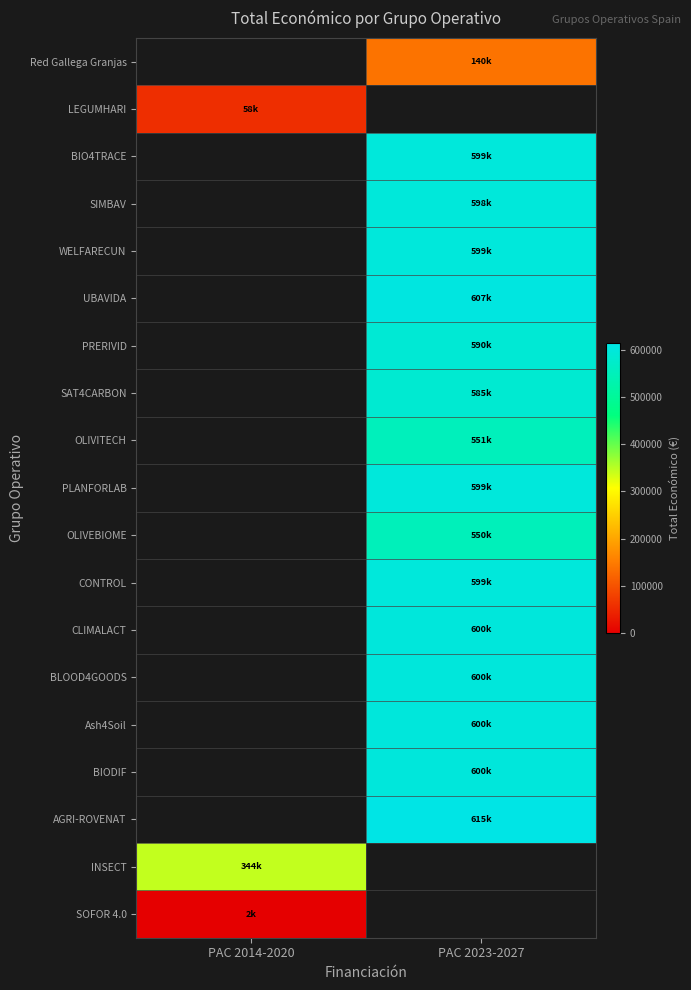

List the series in order of their peak value, highest first.

AGRI-ROVENAT, UBAVIDA, CLIMALACT, Ash4Soil, BLOOD4GOODS, BIODIF, BIO4TRACE, PLANFORLAB, WELFARECUN, CONTROL, SIMBAV, PRERIVID, SAT4CARBON, OLIVITECH, OLIVEBIOME, INSECT, Red Gallega Granjas, LEGUMHARI, SOFOR 4.0